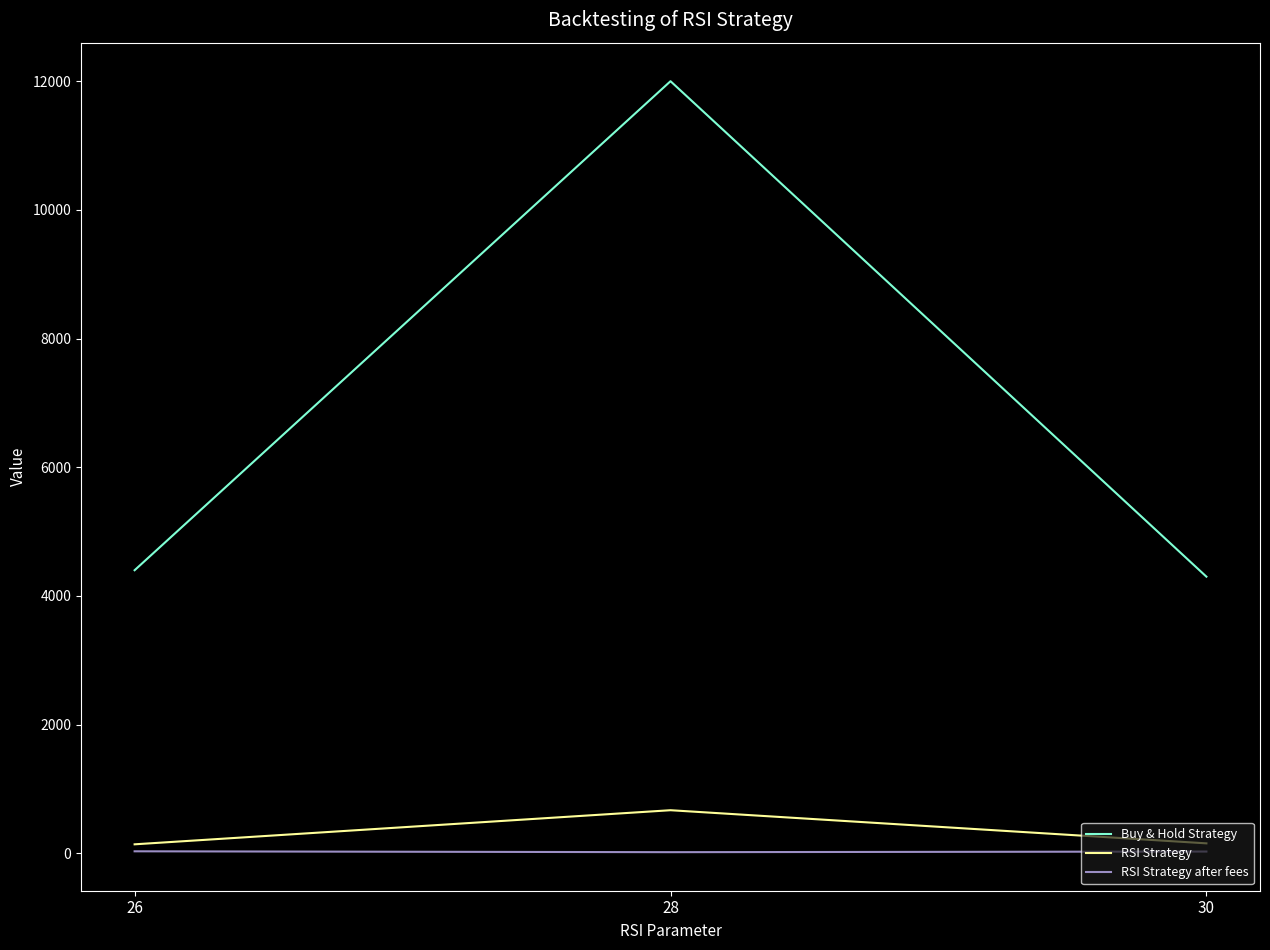

What is the difference between the maximum and second lowest values in the RSI Strategy after fees series?

3.7